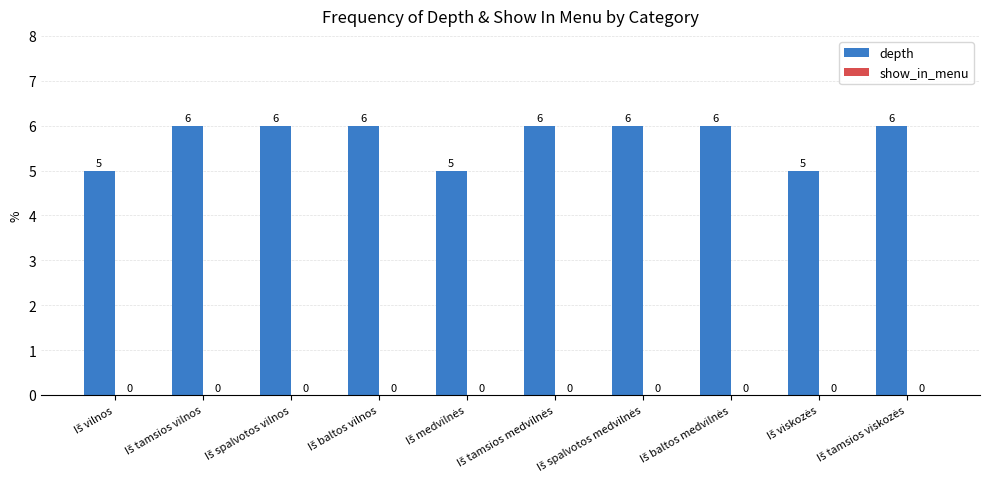

How many distinct data groups are displayed?

1